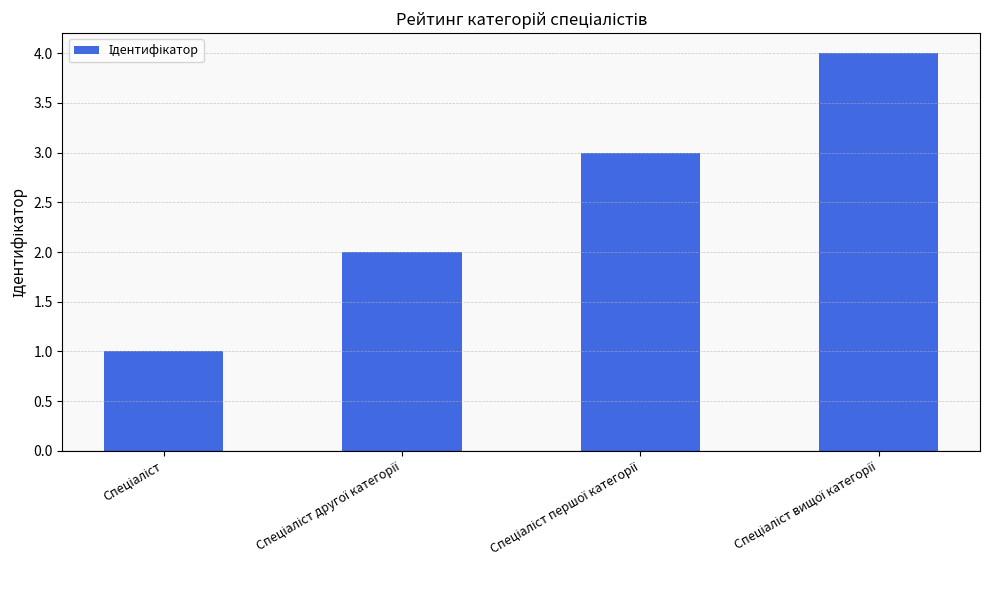

What is the sum of all values?

10